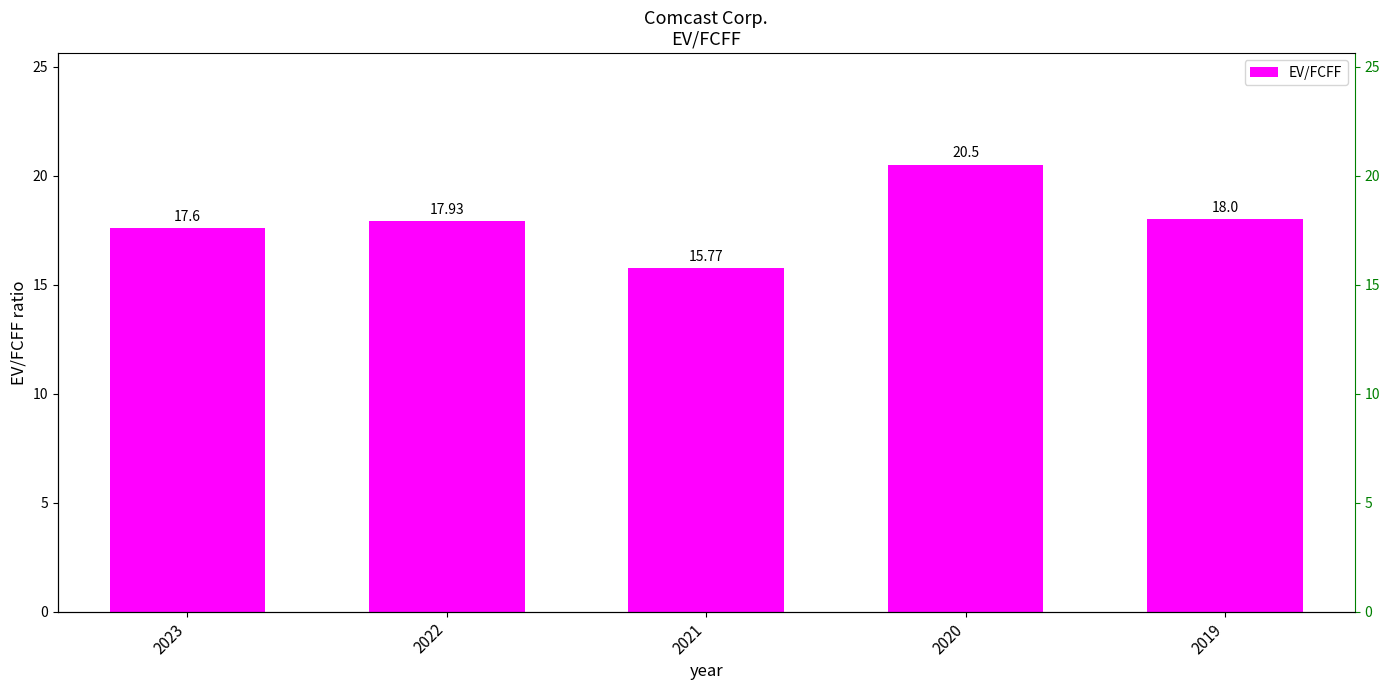

What is the sum of the values at 2019 and 2020?

38.5